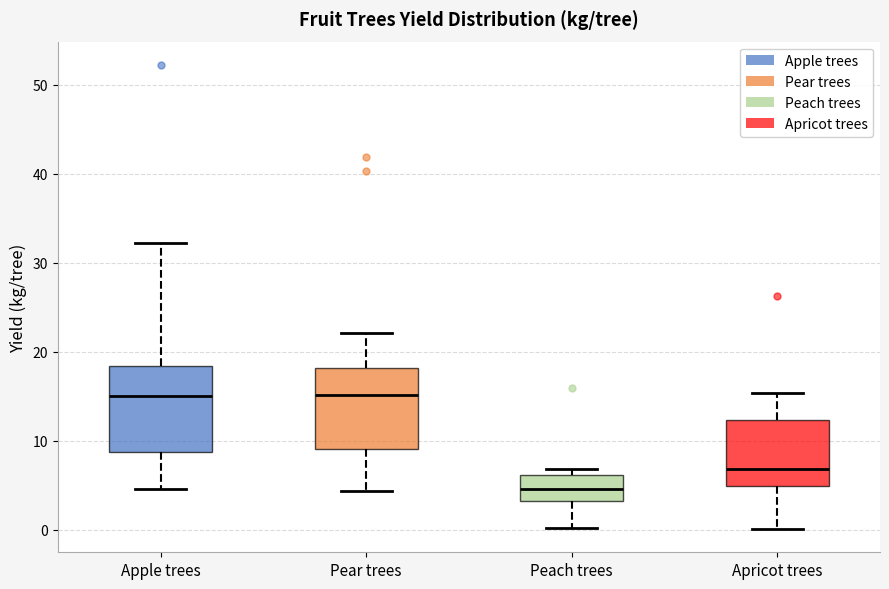

Where is the upper edge of the box for Peach trees on the y-axis? The values are not printed on the chart, so give them approximately, as read against the axis.

6